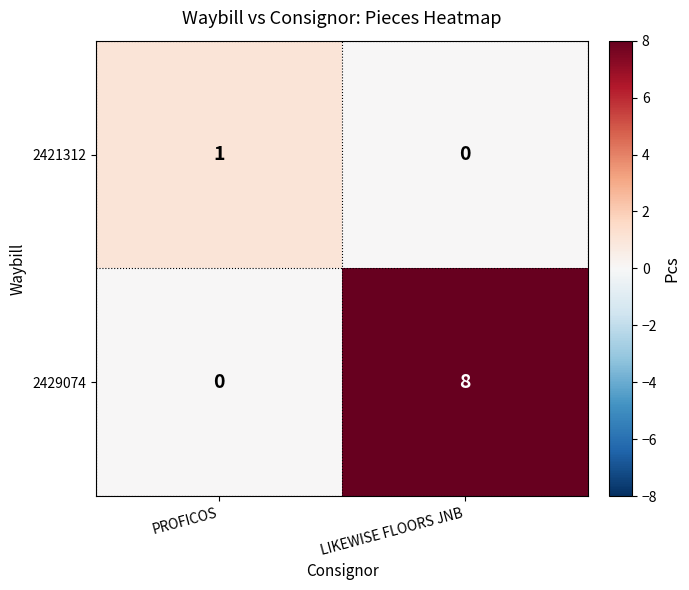

At how many categories does at least one series exceed 2?

1